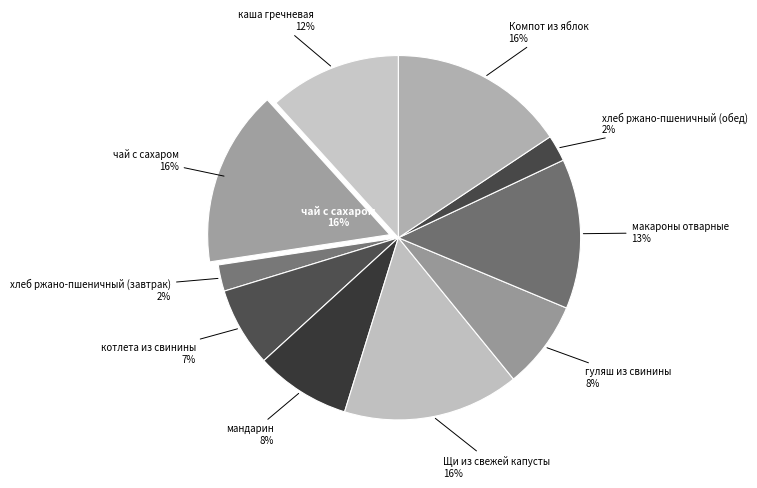

Do гуляш из свинины and хлеб ржано-пшеничный (завтрак) together represent more than half of the pie?

No